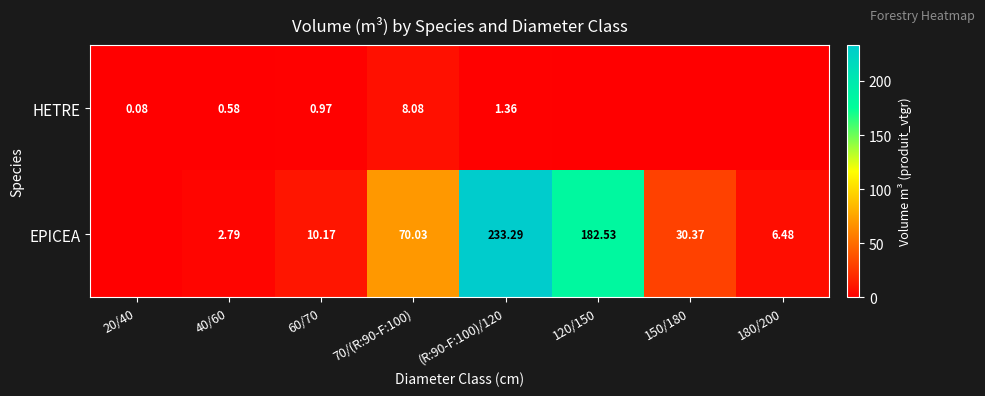

Which has a higher value, 20/40 or 150/180?

20/40